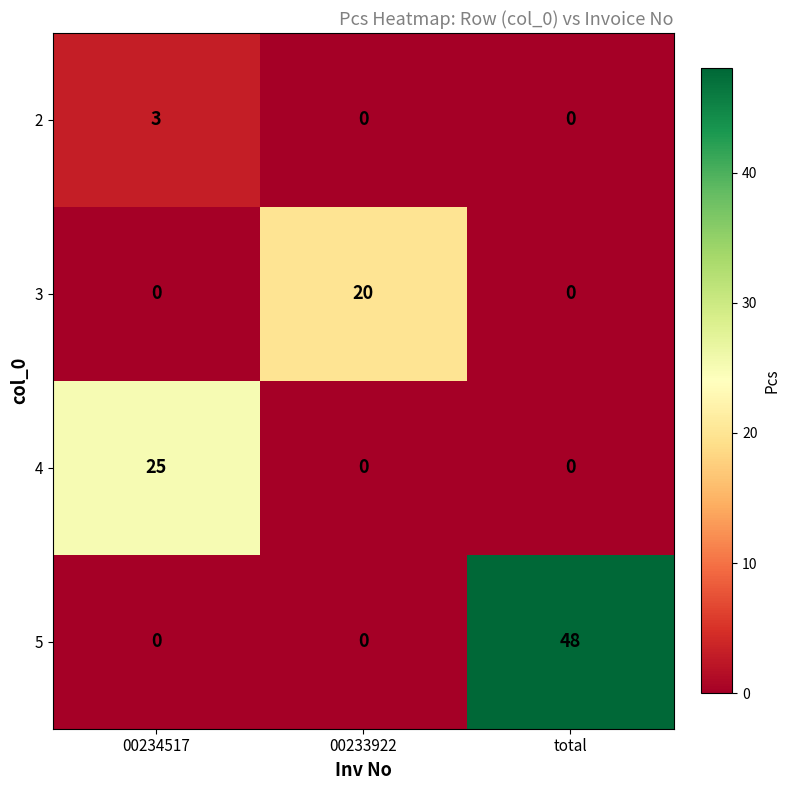

At how many categories does at least one series exceed 0?

3